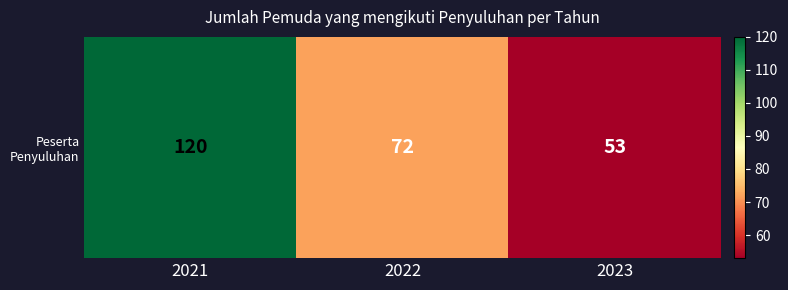

Count the number of values greater than 72.

1